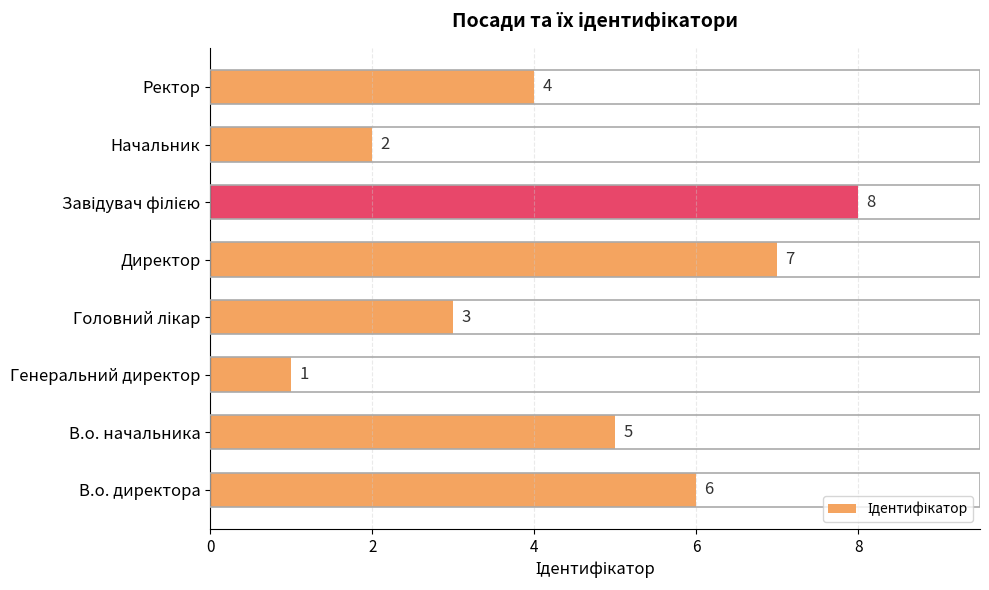

Reading bottom to top, what are all the values shown in this chart?

6	5	1	3	7	8	2	4